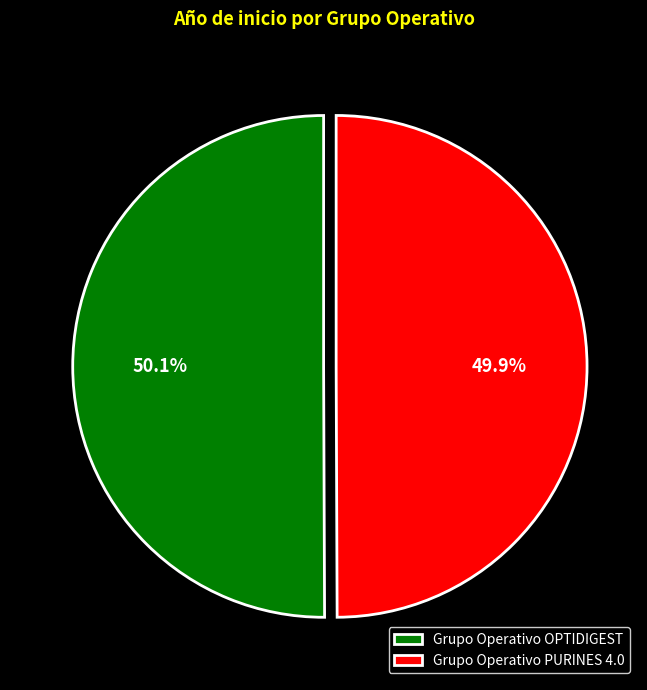

The Grupo Operativo OPTIDIGEST slice represents 50% of the pie. True or false?

True